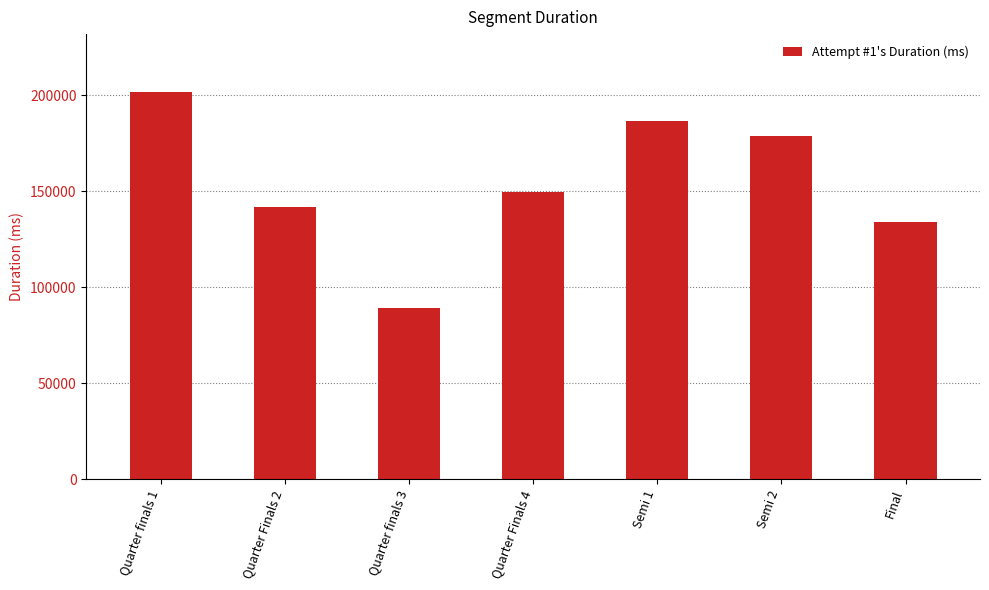

What is the sum of the values at Semi 1 and Semi 2?

365502